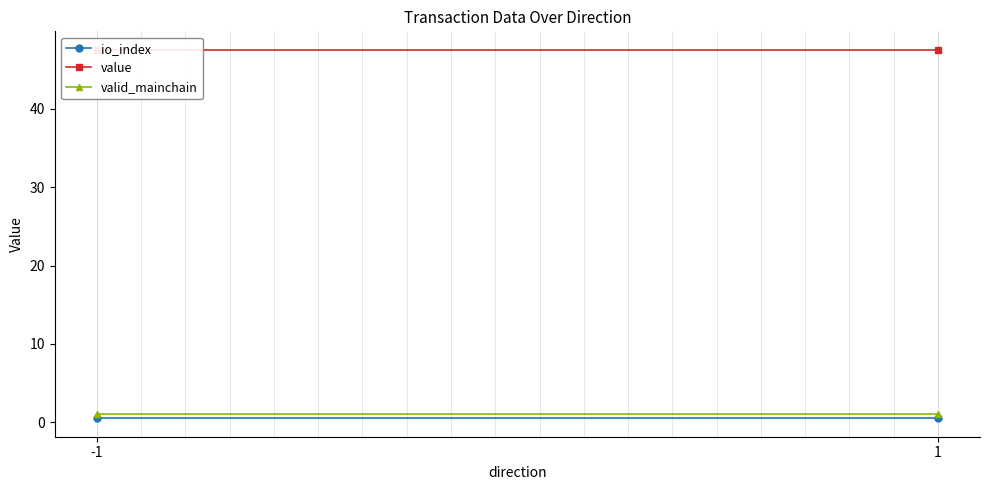

Reading right to left, what are all the values shown in this chart?

io_index: 0.5	0.5
value: 47.5	47.5
valid_mainchain: 1.0	1.0